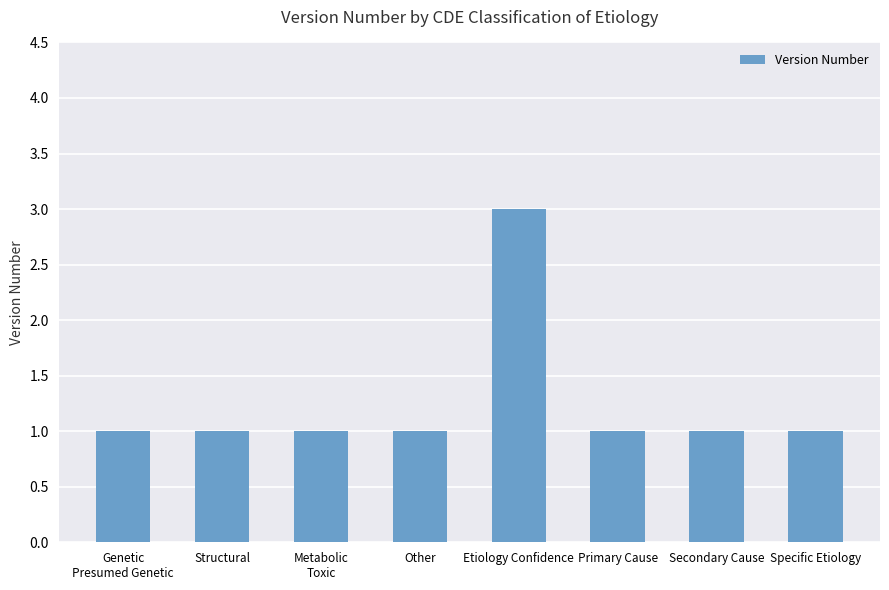

Reading left to right, extract all data points from this chart.

Genetic
Presumed Genetic=1	Structural=1	Metabolic
Toxic=1	Other=1	Etiology Confidence=3	Primary Cause=1	Secondary Cause=1	Specific Etiology=1